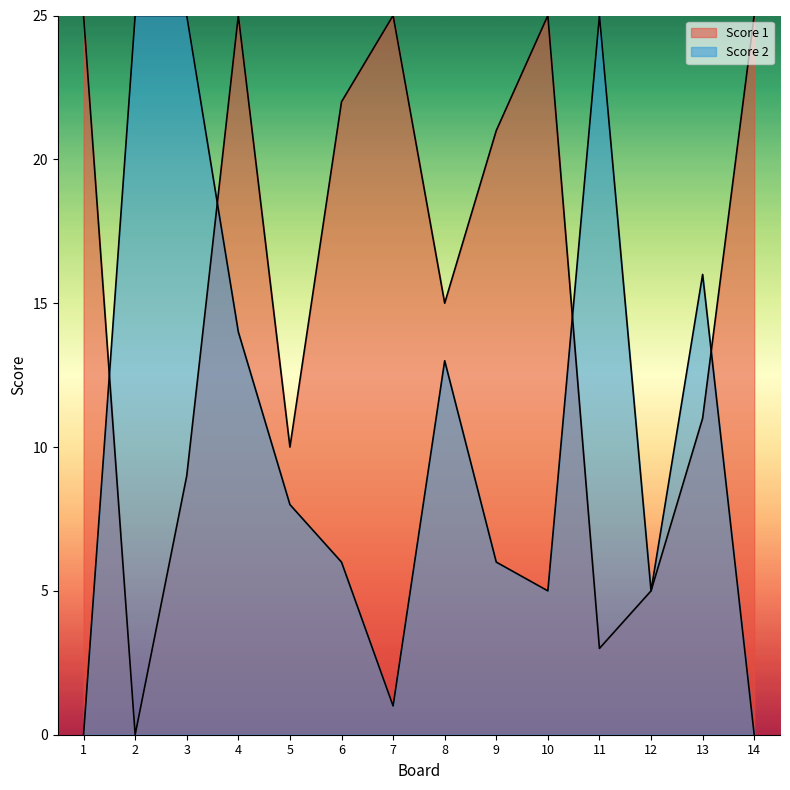

At which label is Score 1 closest to 12?

13